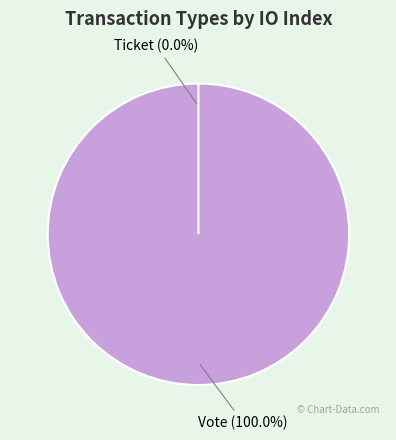

Is it true that Ticket is 1% of the pie?

False